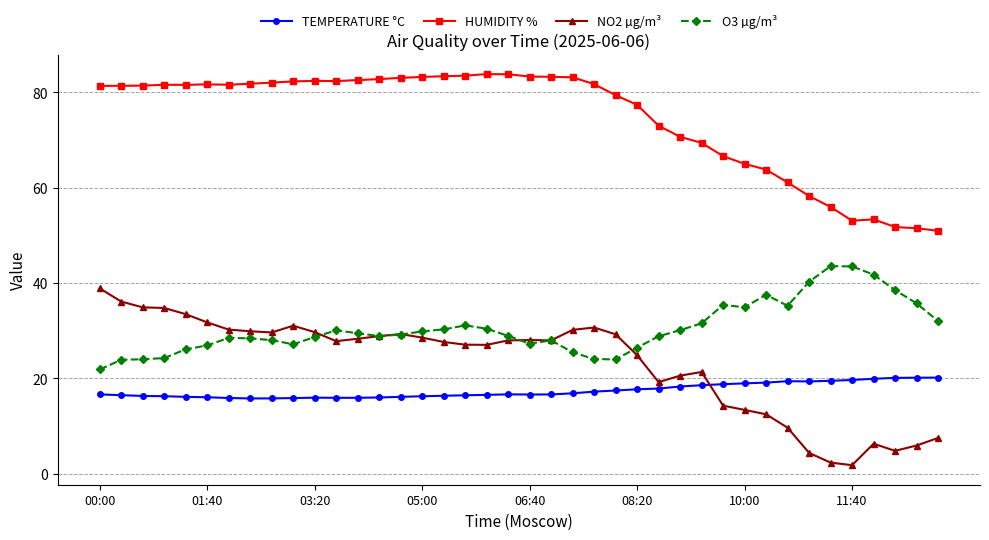

True or false: HUMIDITY % has more than 0 points higher than both neighbors.

True